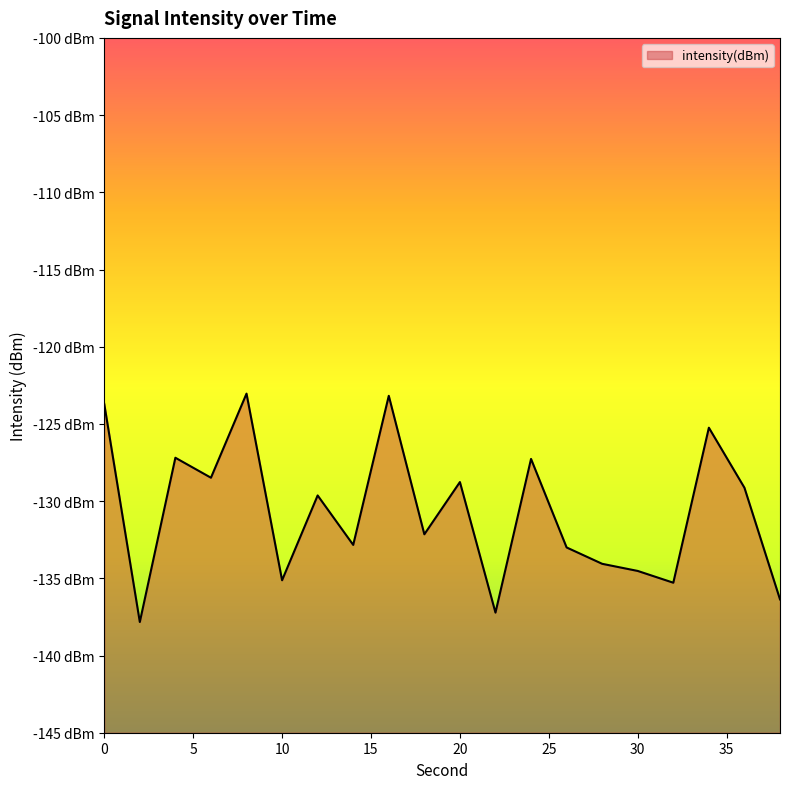

How many values are below -129?

12